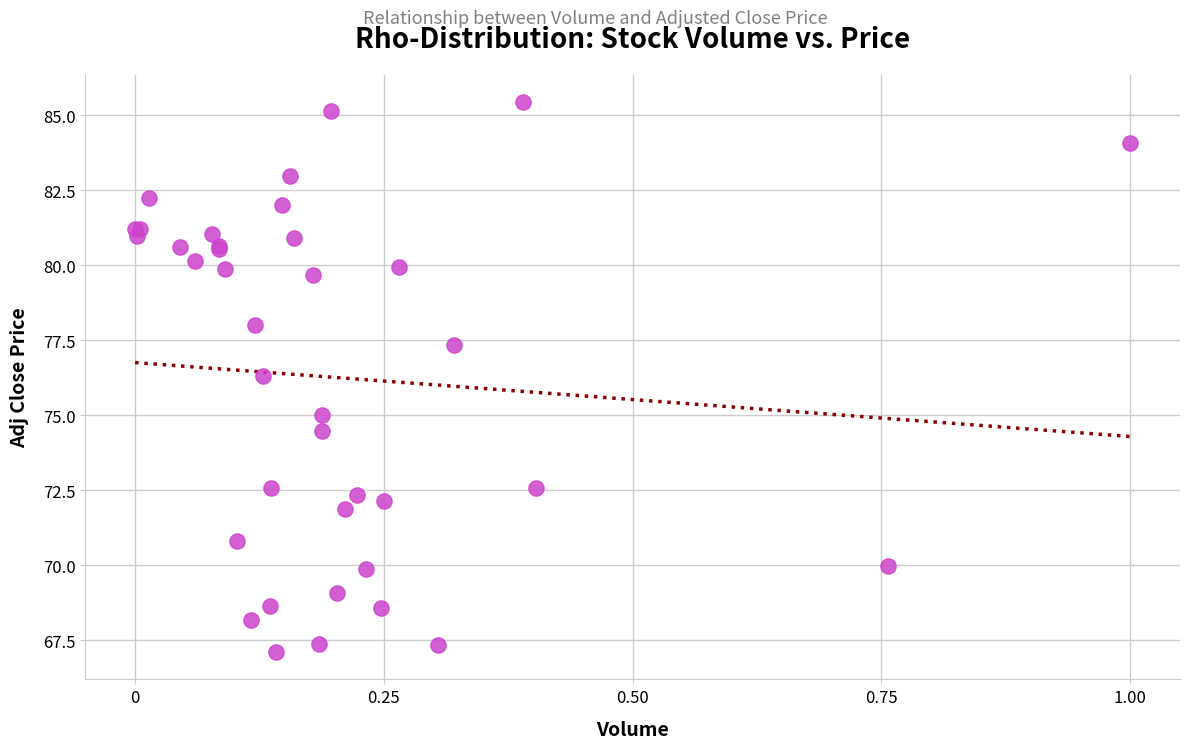

What Y value in the scatter plot is closest to 76?

76.3